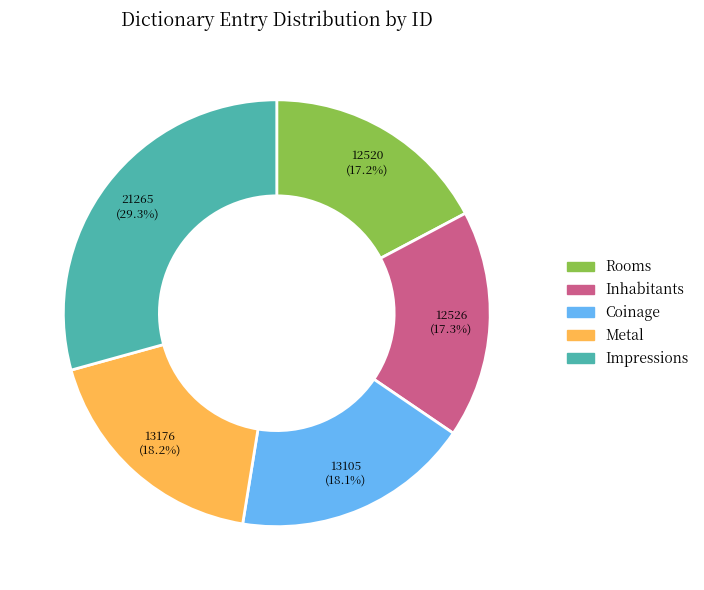

To the nearest percent, what is the difference between the largest and smallest slice percentages?

12%